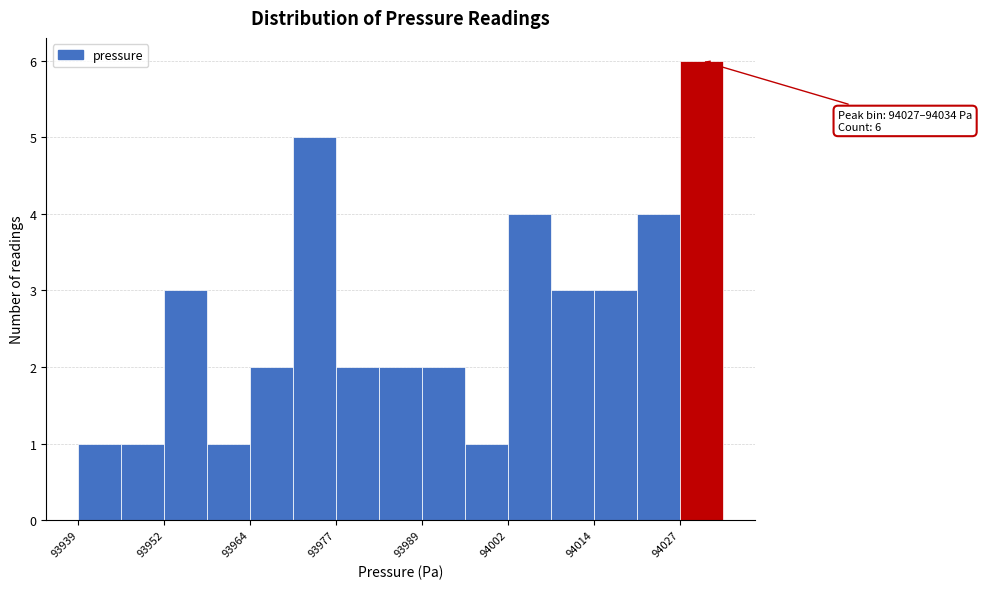

Read against the x-axis, roughly where is the centre of the tallest bar?

94030